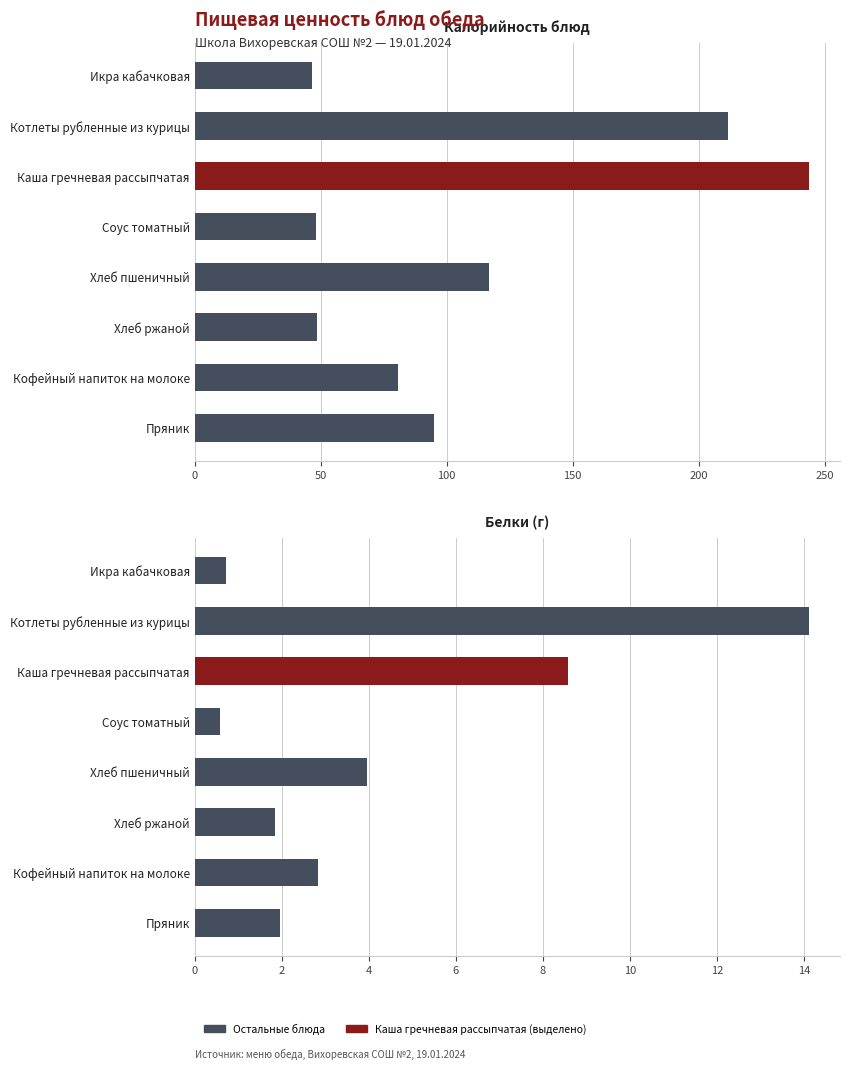

Is it true that Калорийность equals 64.2 at Каша гречневая рассыпчатая?

False